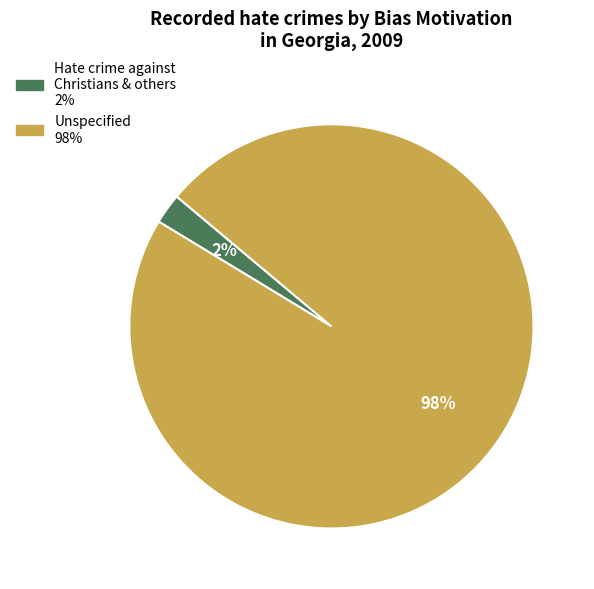

To the nearest percent, what is the average slice percentage?

50%